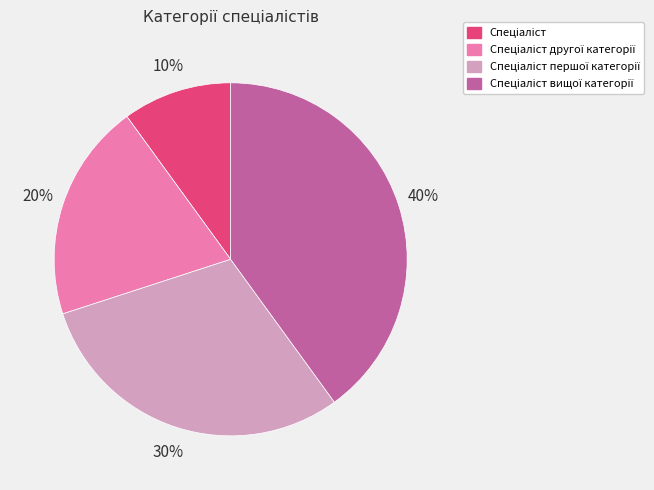

Does any single category account for the majority?

No